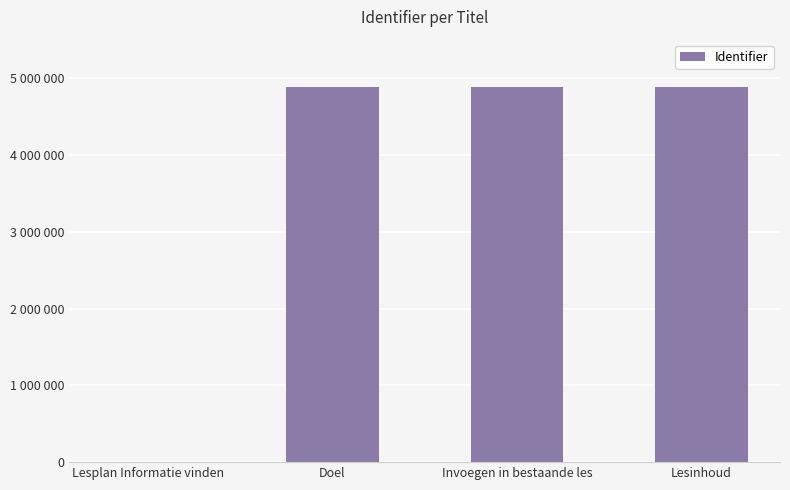

Which label corresponds to the smallest value in the chart?

Lesplan Informatie vinden